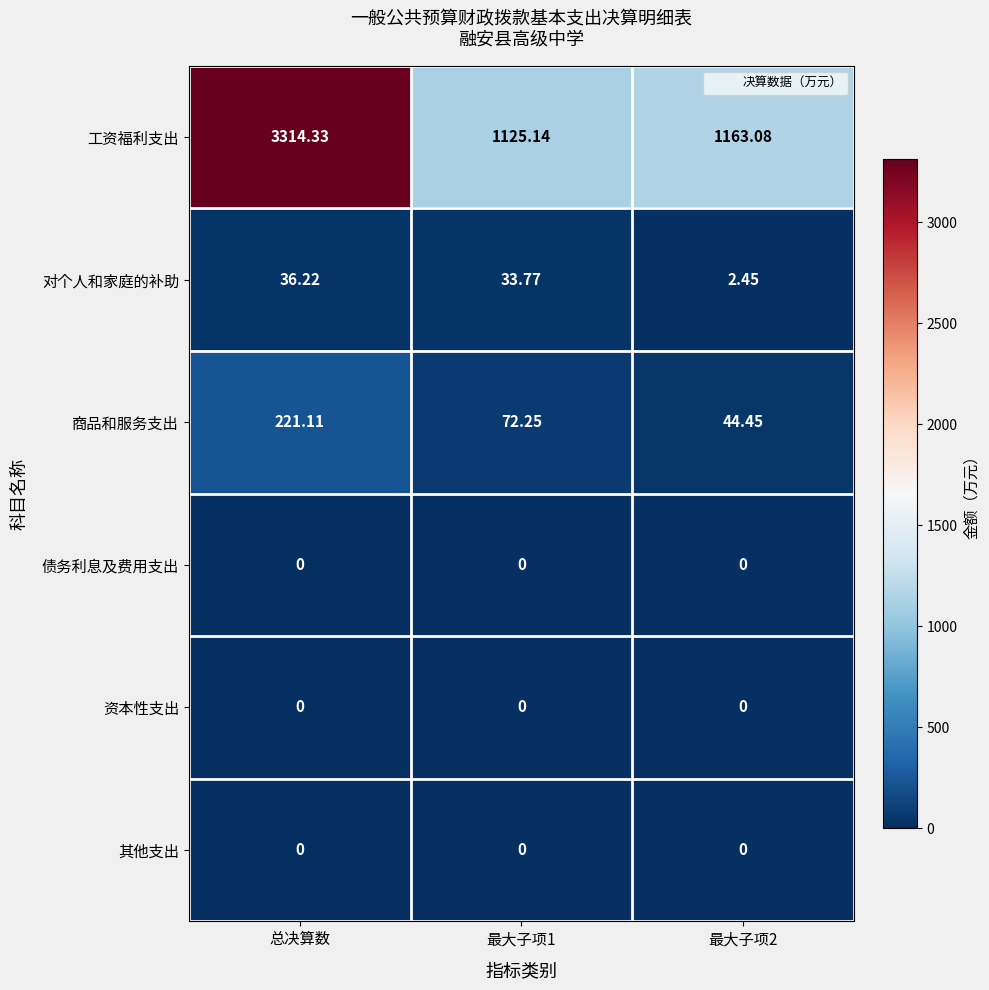

Which label corresponds to the largest value in the chart?

总决算数